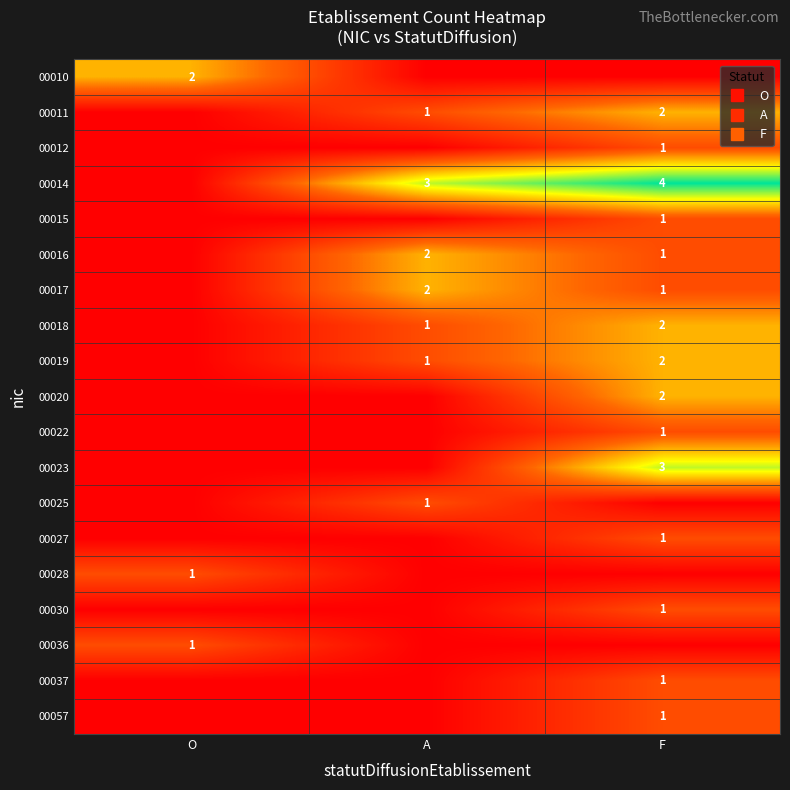

The value of 00022 at A is 0. True or false?

False